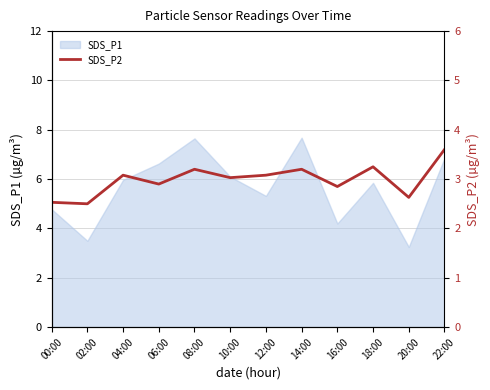

At which label does SDS_P1 first exceed 5?

04:00